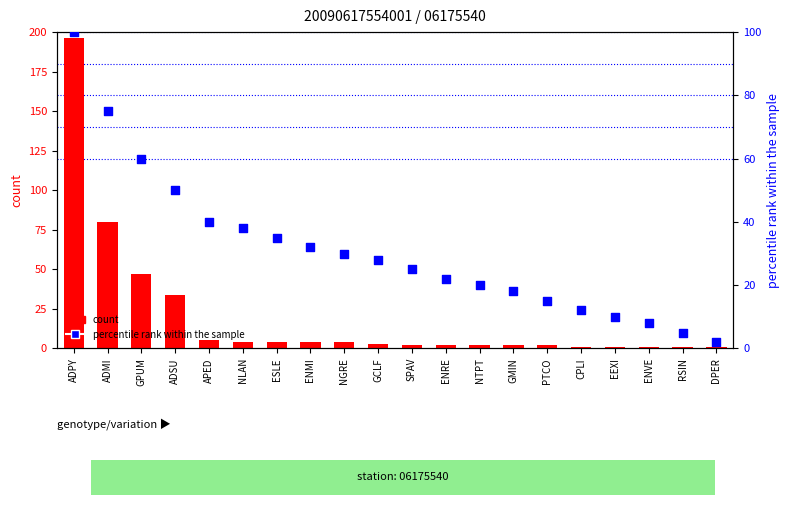

Is the value of count at CPLI greater than the value of percentile rank within the sample at ADPY?

No